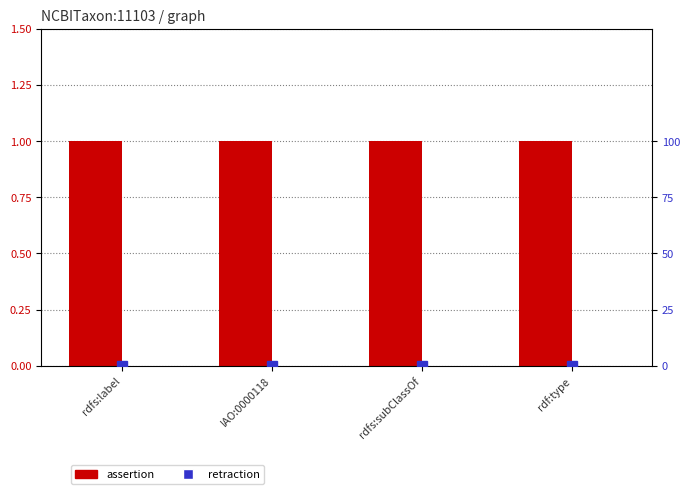

Reading right to left, what are all the values shown in this chart?

assertion: 1	1	1	1
retraction: 0	0	0	0
retraction (pct): 0	0	0	0